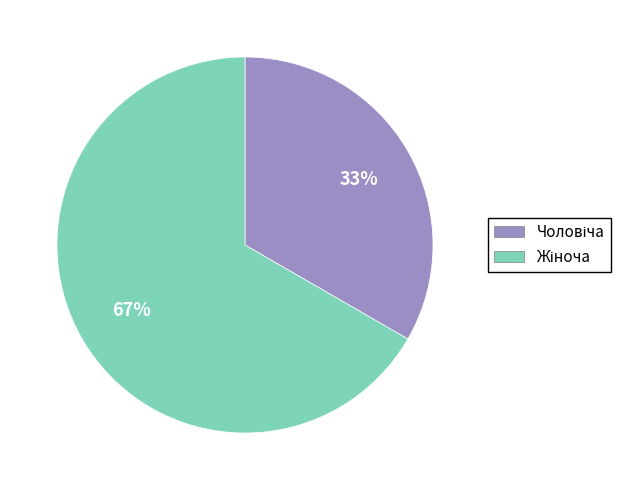

To the nearest percent, what is the average slice percentage?

50%